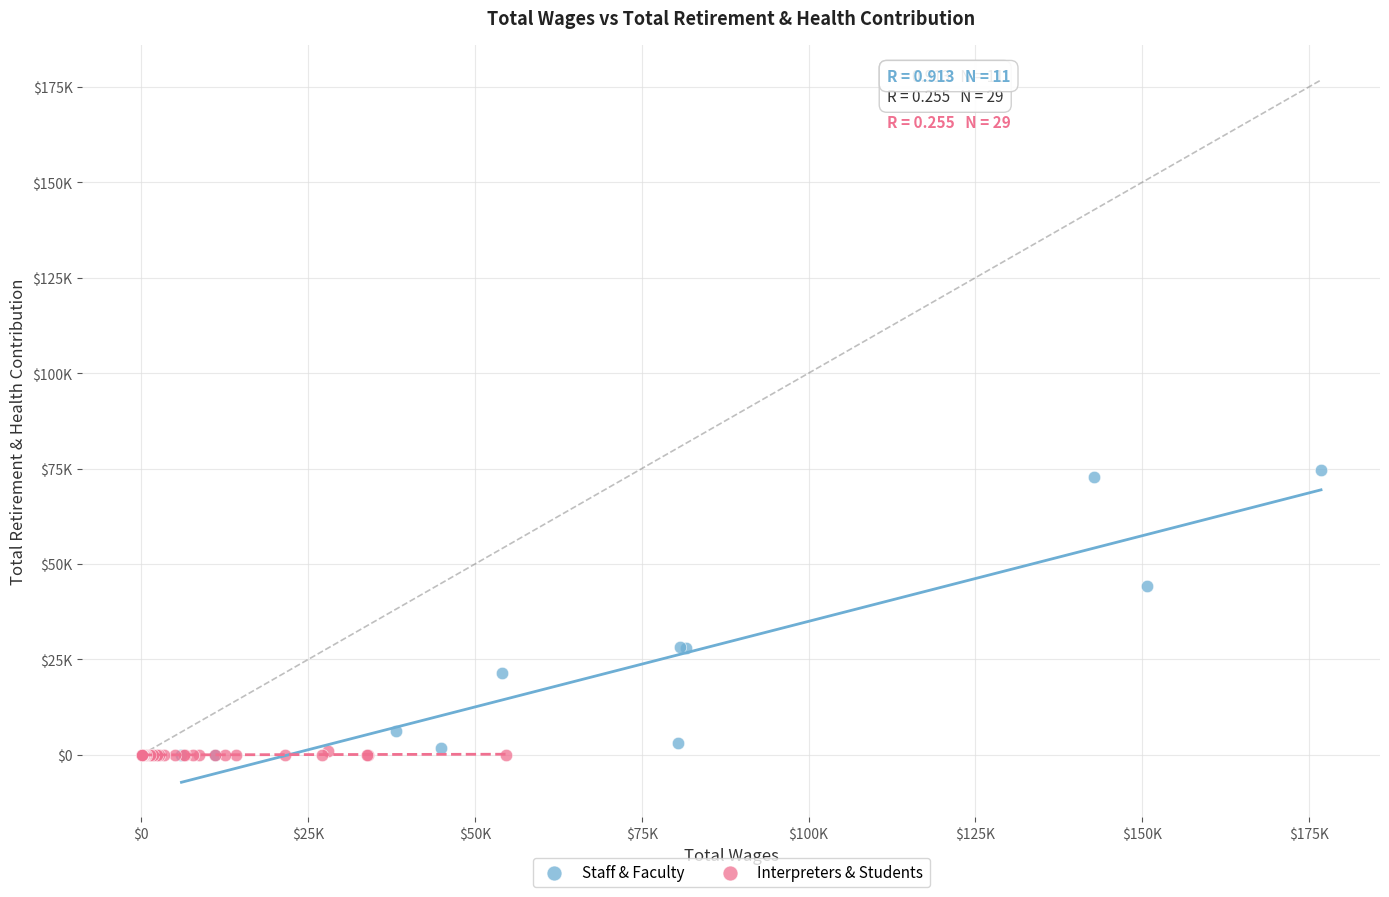

What are all the series names shown in the legend?

Staff & Faculty, Interpreters & Students